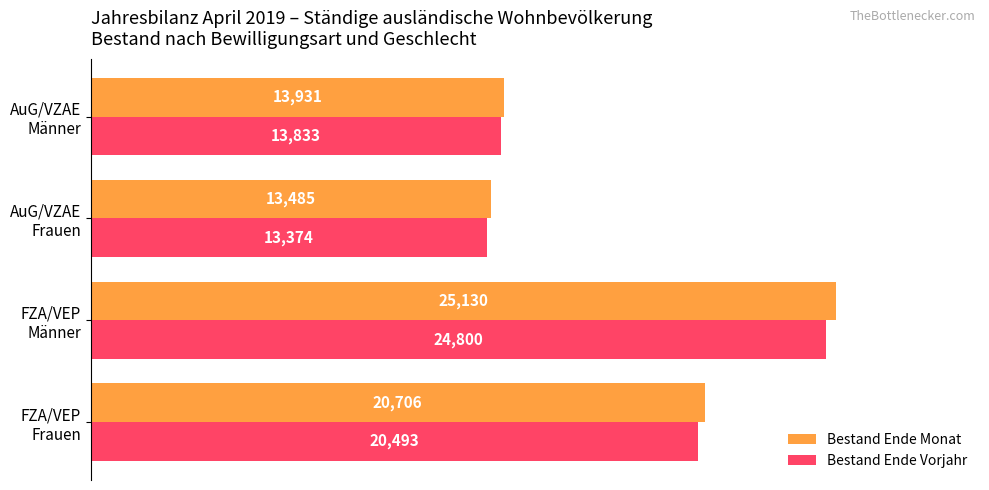

What is the difference between the maximum and minimum values in the Bestand Ende Vorjahr series?

11426